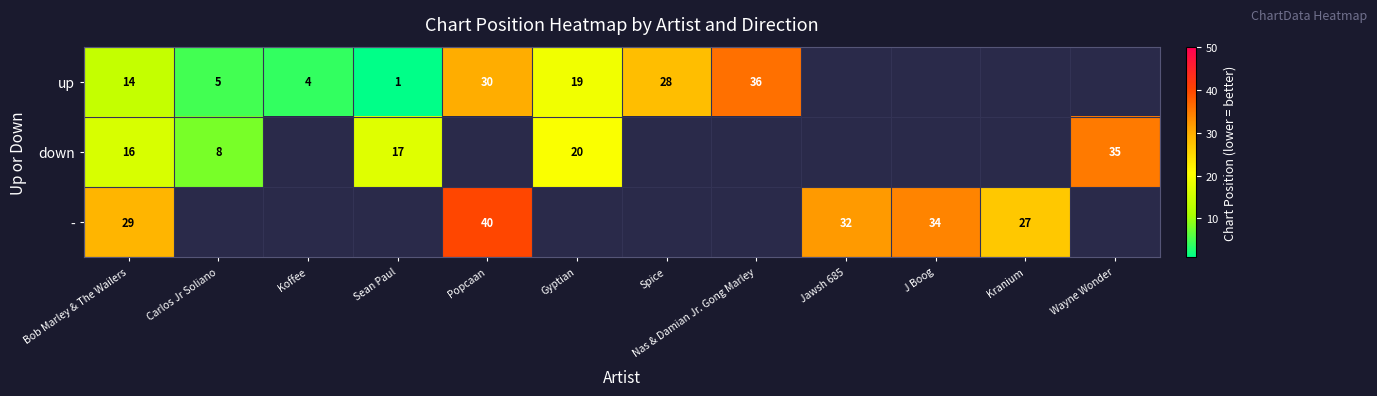

What is the sum of the down values at Gyptian and Wayne Wonder?

55